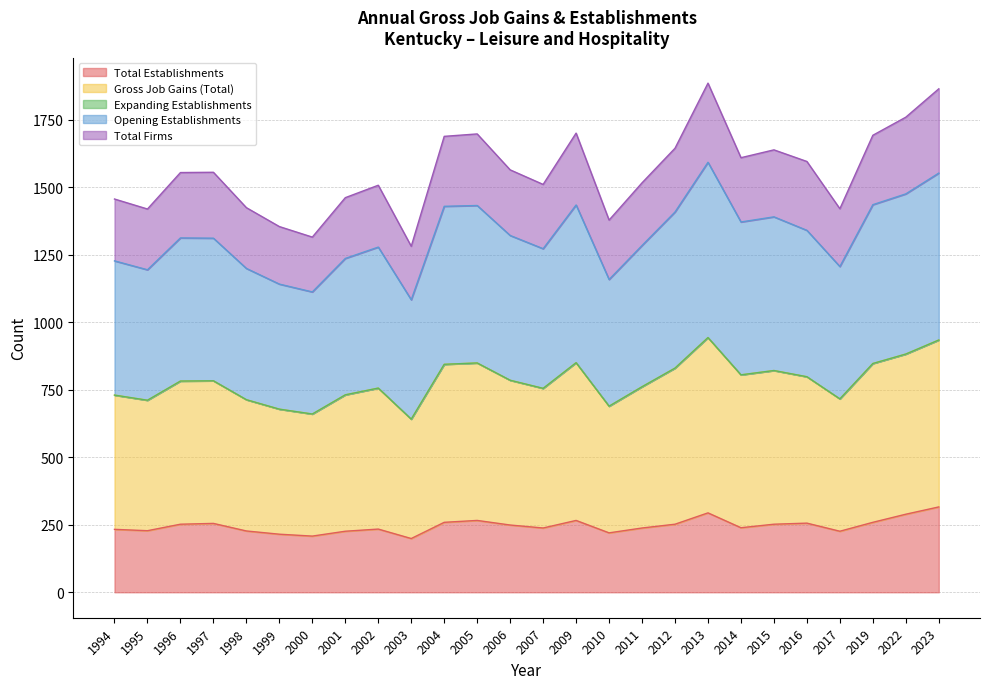

What is the difference between the highest and lowest values at 2010?

1158